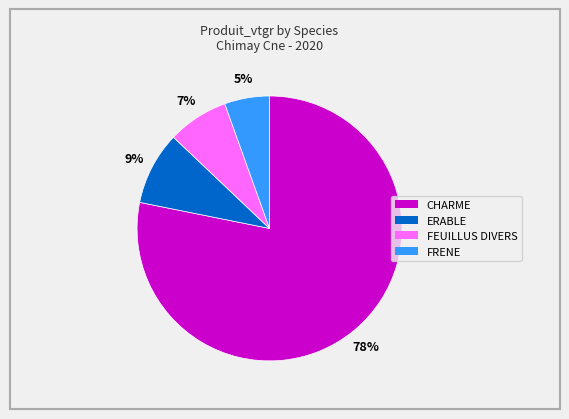

To the nearest percent, what is the average slice percentage?

25%